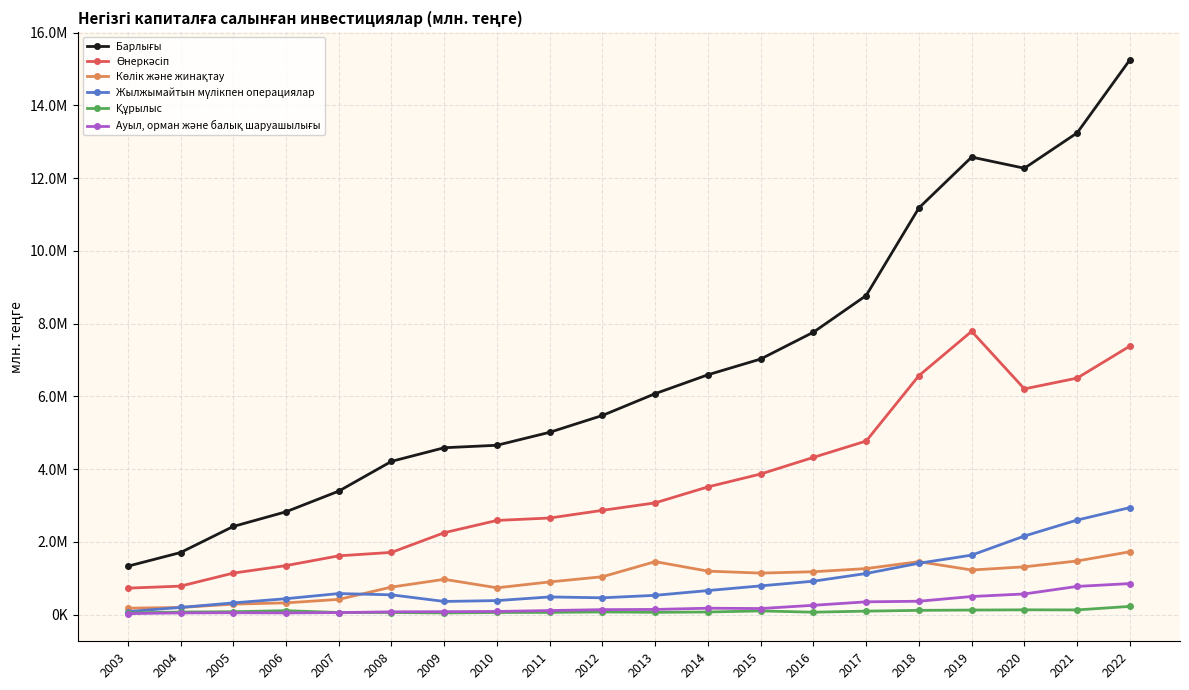

Where is Жылжымайтын мүлікпен операциялар nearest to the value 1509787?

2018